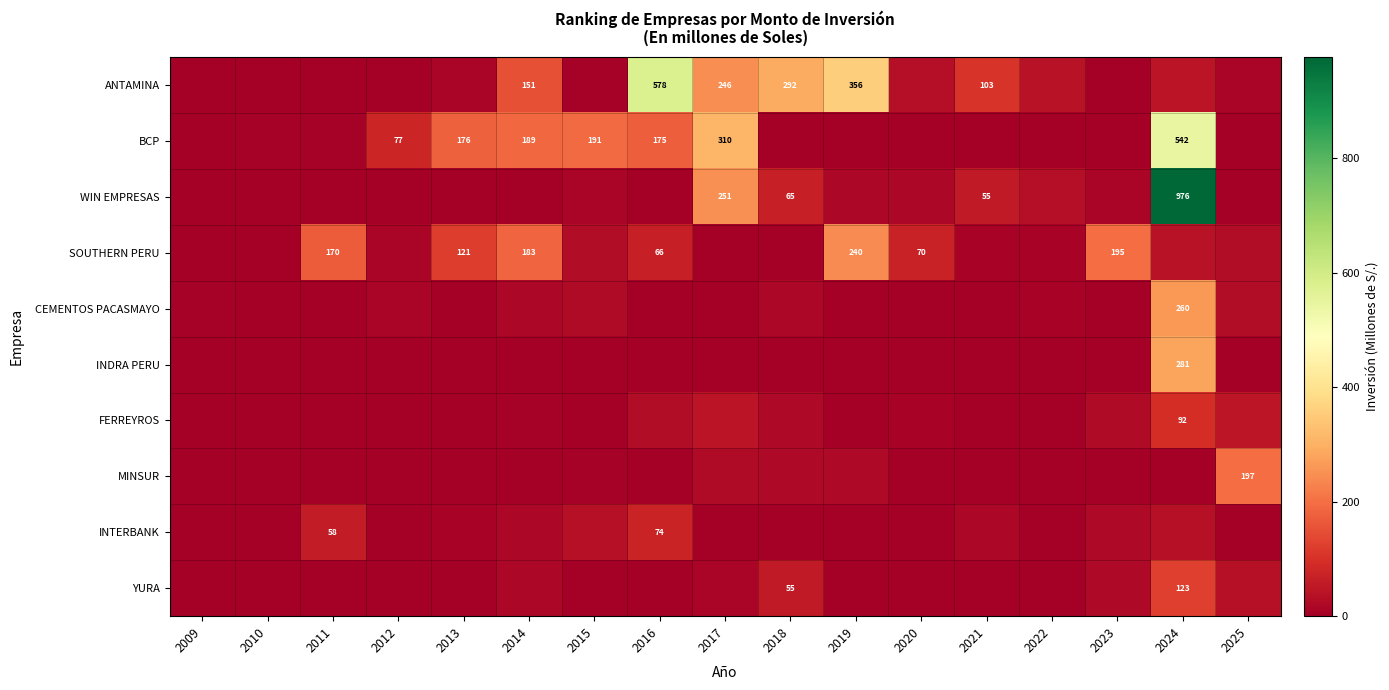

What is the difference between the maximum and minimum values in the BCP series?

542.5